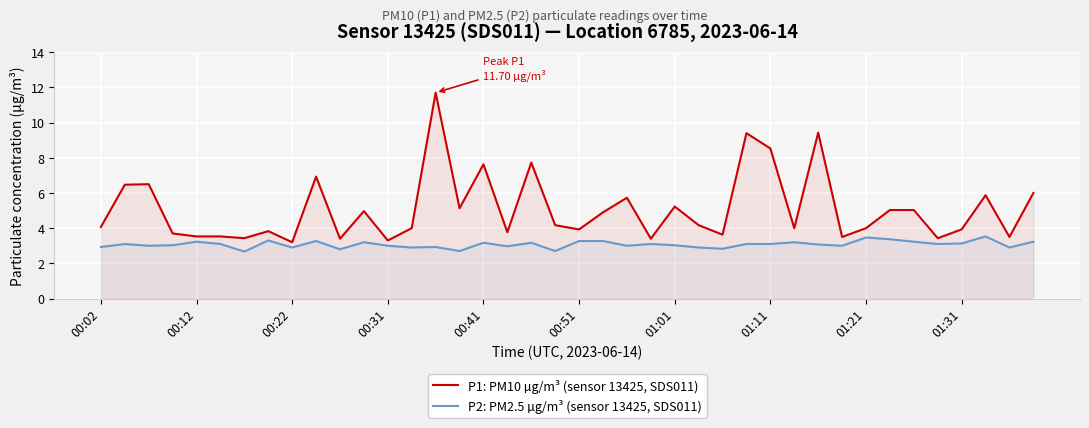

True or false: P1: PM10 µg/m³ (sensor 13425, SDS011) and P2: PM2.5 µg/m³ (sensor 13425, SDS011) intersect in this chart.

False